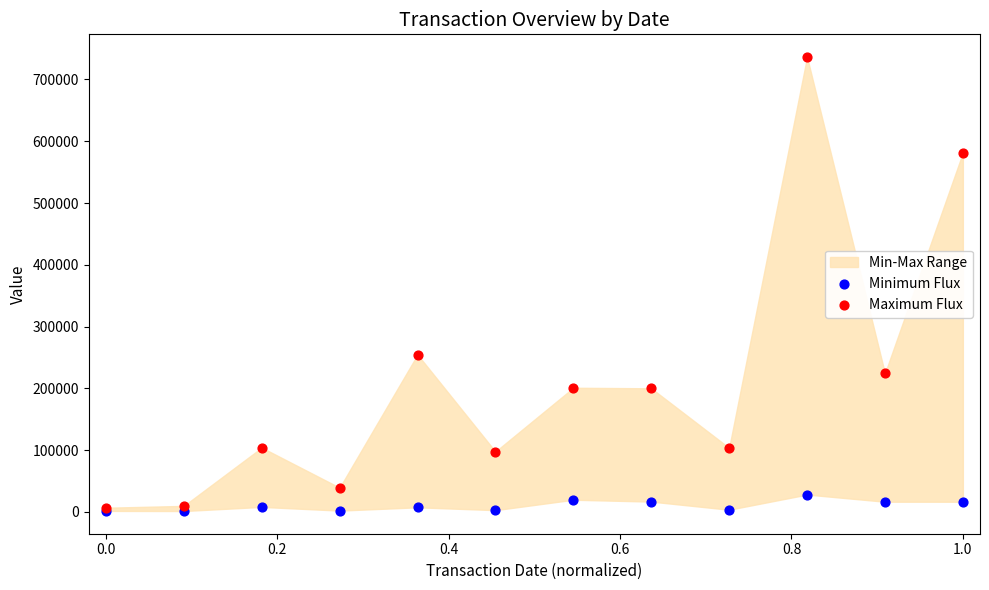

Which series contains the highest Y value?

Maximum Flux